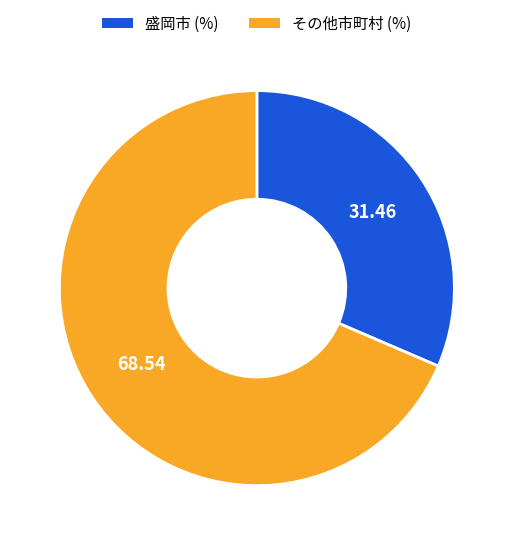

Combined, do 盛岡市 (%) and その他市町村 (%) account for over 50%?

Yes